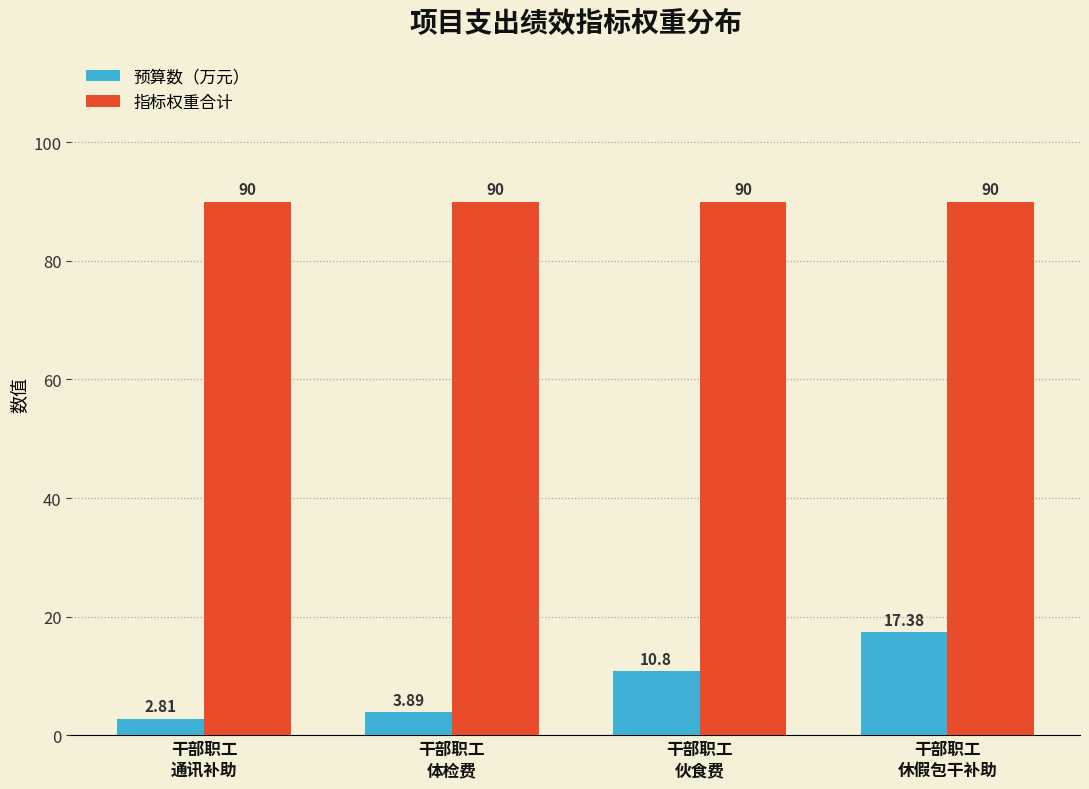

What is the label of the 1st bar from the left?

干部职工
通讯补助